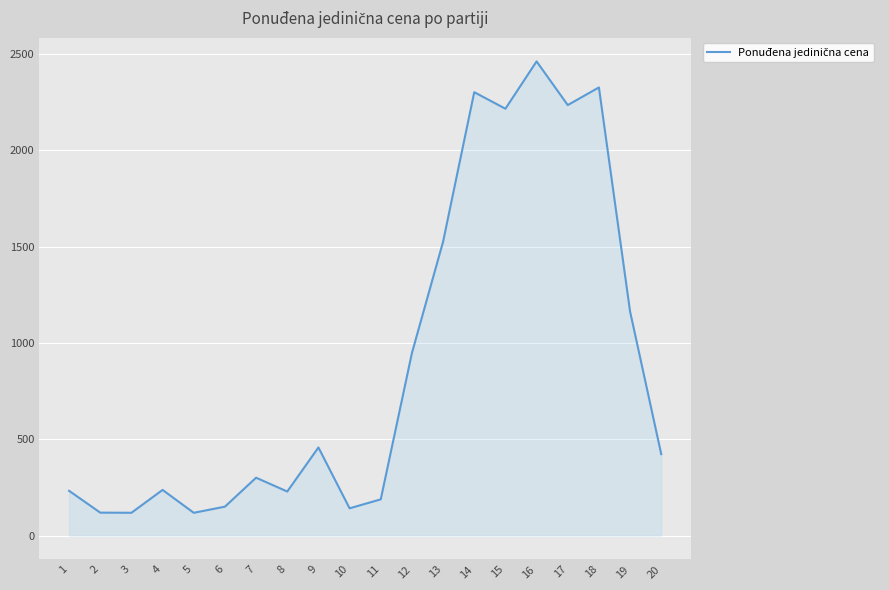

Where is the data nearest to the value 1289?

19